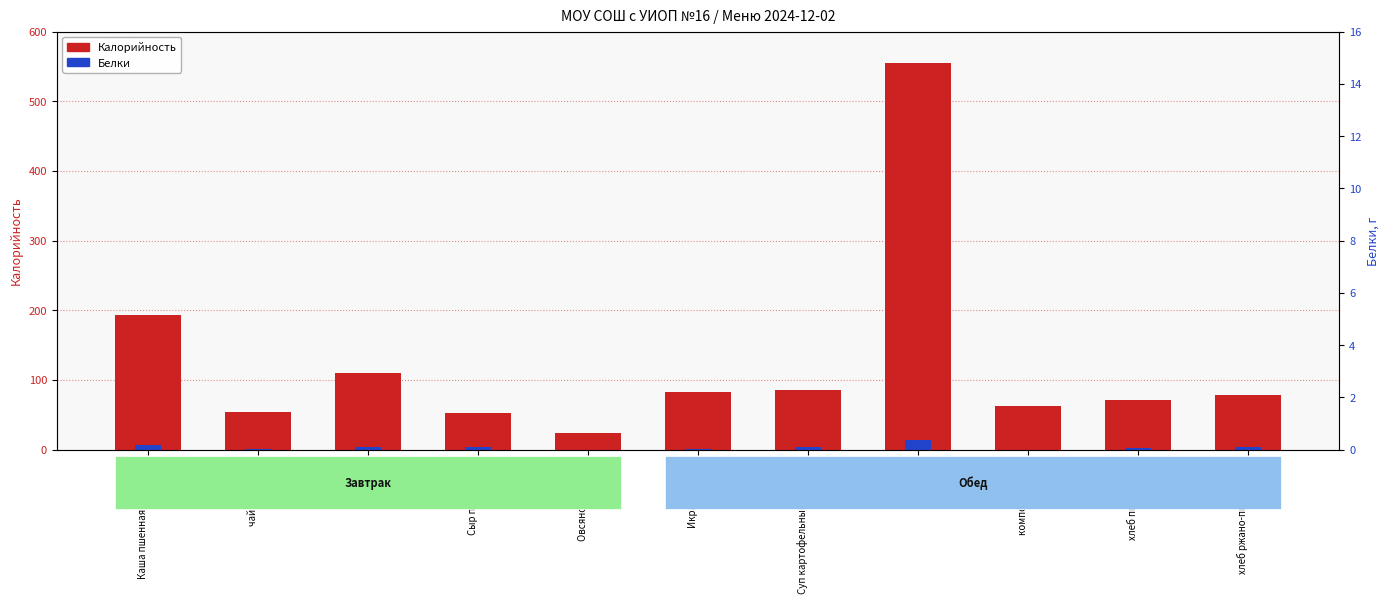

Reading left to right, list all the values displayed in this chart.

Калорийность: Каша пшенная молочная=193.0	чай с сахаром=53.4	Батон=110.0	Сыр порционно=52.0	Овсяное печенье=24.0	Икра овощная=82.0	Суп картофельный с крупой=86.0	Пельмени=555.0	компот ассорти=62.0	хлеб пшеничный=71.0	хлеб ржано-пшеничный=78.0
Белки: Каша пшенная молочная=6.0	чай с сахаром=0.2	Батон=4.0	Сыр порционно=4.0	Овсяное печенье=0.0	Икра овощная=0.9	Суп картофельный с крупой=4.0	Пельмени=14.0	компот ассорти=0.0	хлеб пшеничный=2.3	хлеб ржано-пшеничный=3.0